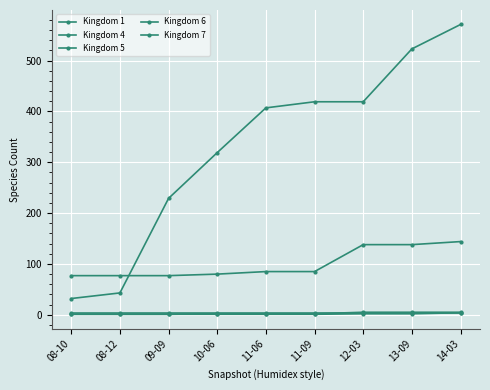

Read the Kingdom 6 value at 11-09.

1